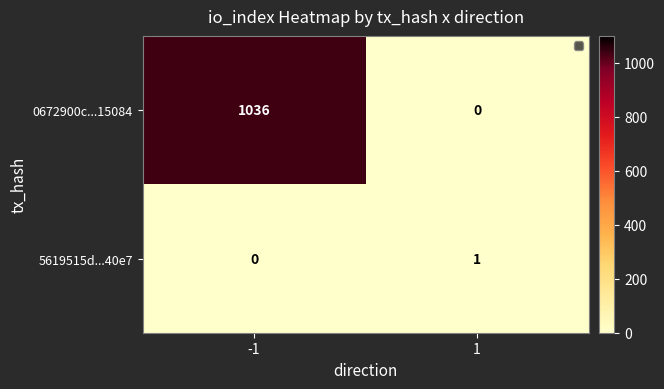

What is the difference between the 0672900c...15084 values at -1 and 1?

1036